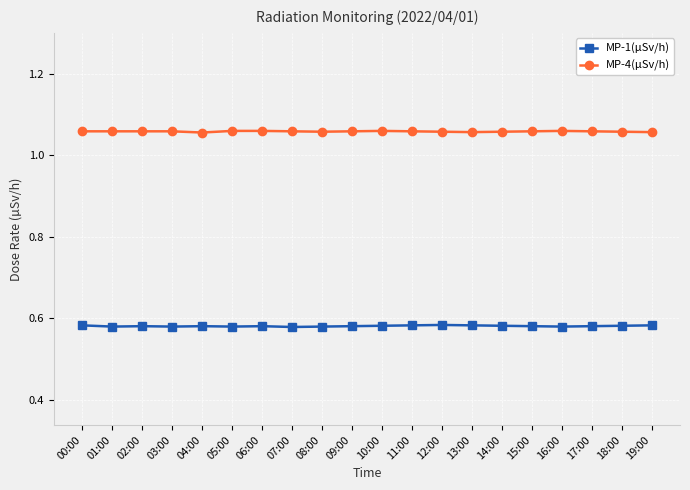

Does the chart have visible grid lines?

Yes